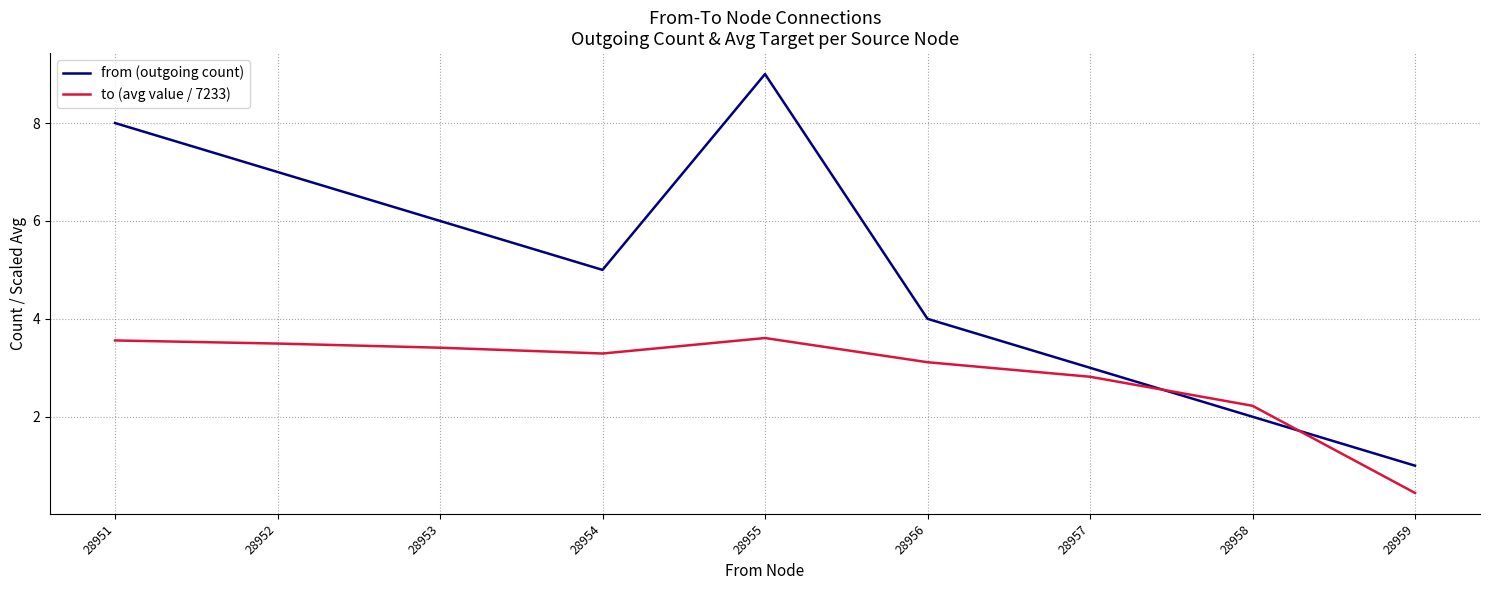

How many intersections are there between to (avg value / 7233) and from (outgoing count)?

2